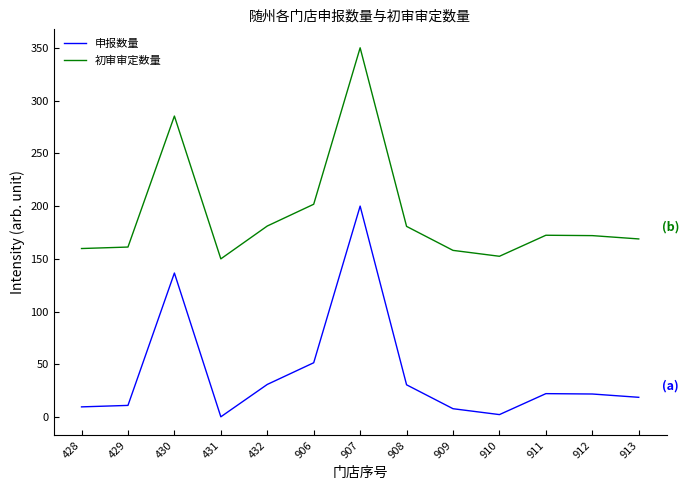

The value of 初审审定数量 at 909 is 158.0. True or false?

True